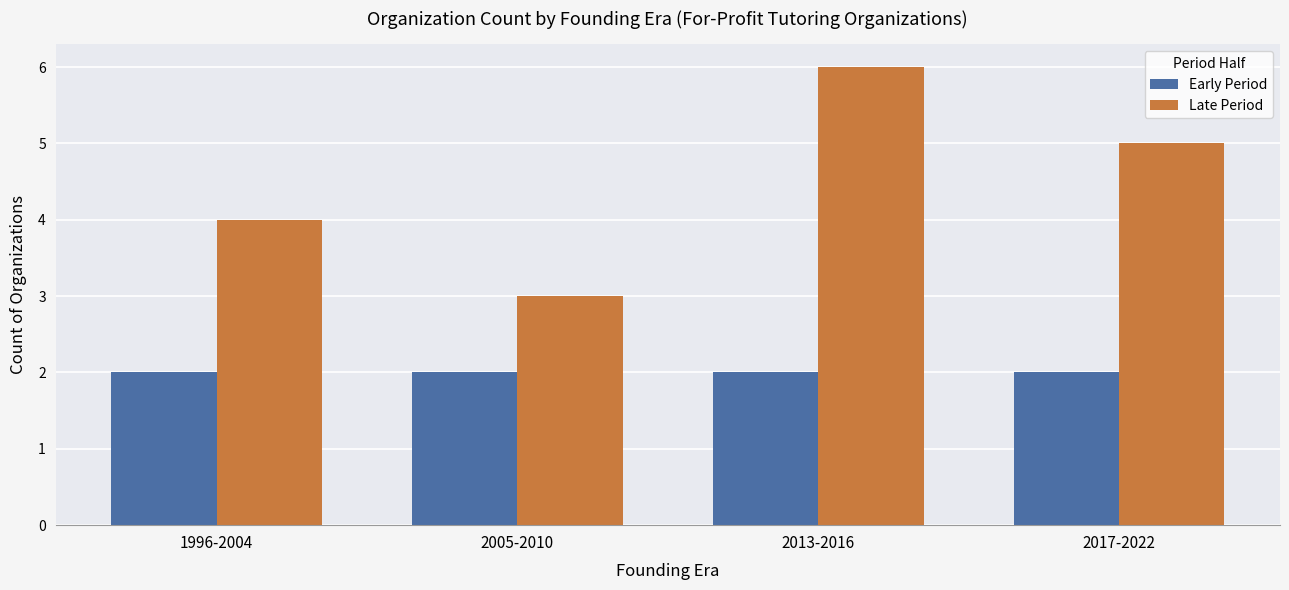

Where does the Late Period series first go above 5?

2013-2016